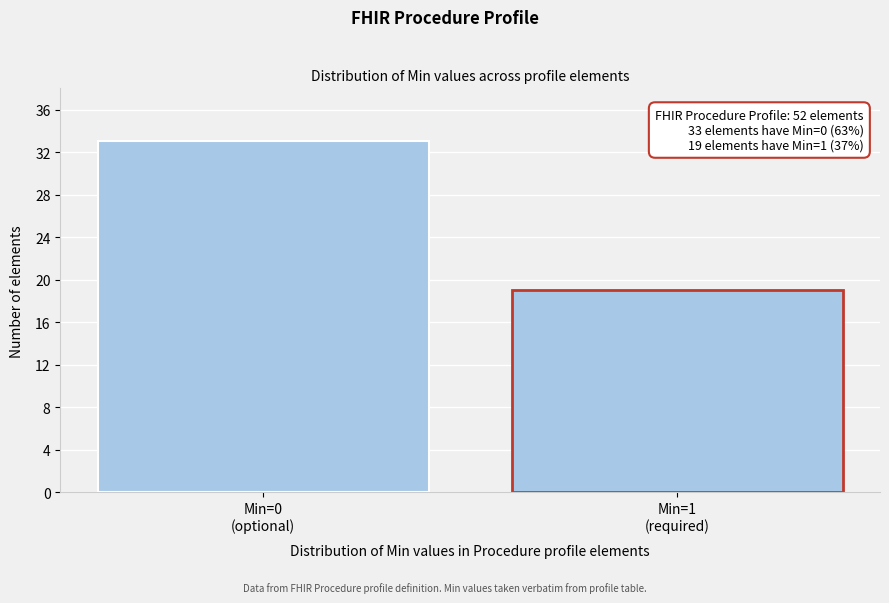

Reading left to right, list all the values displayed in this chart.

33	19